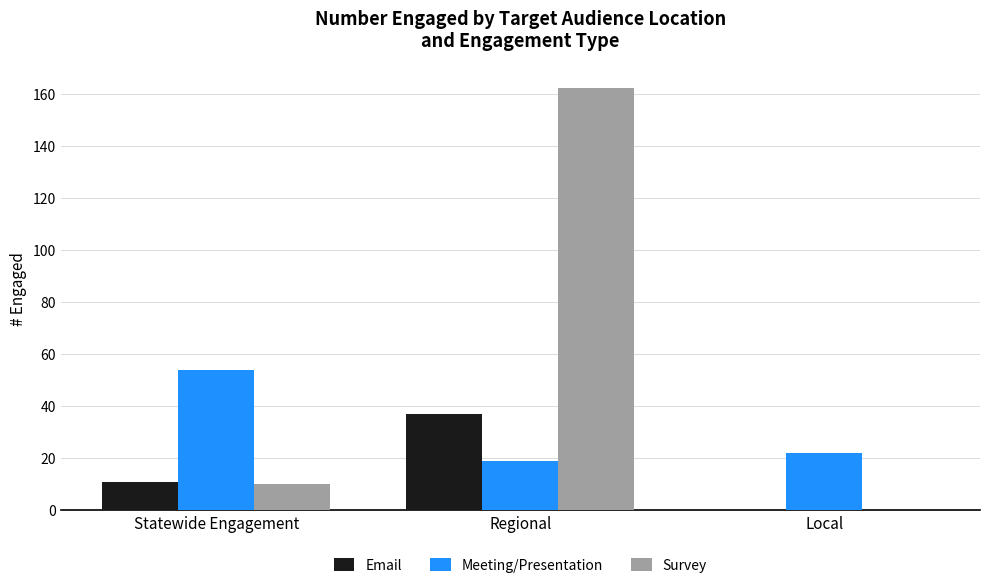

Which series has the largest total across all categories?

Survey